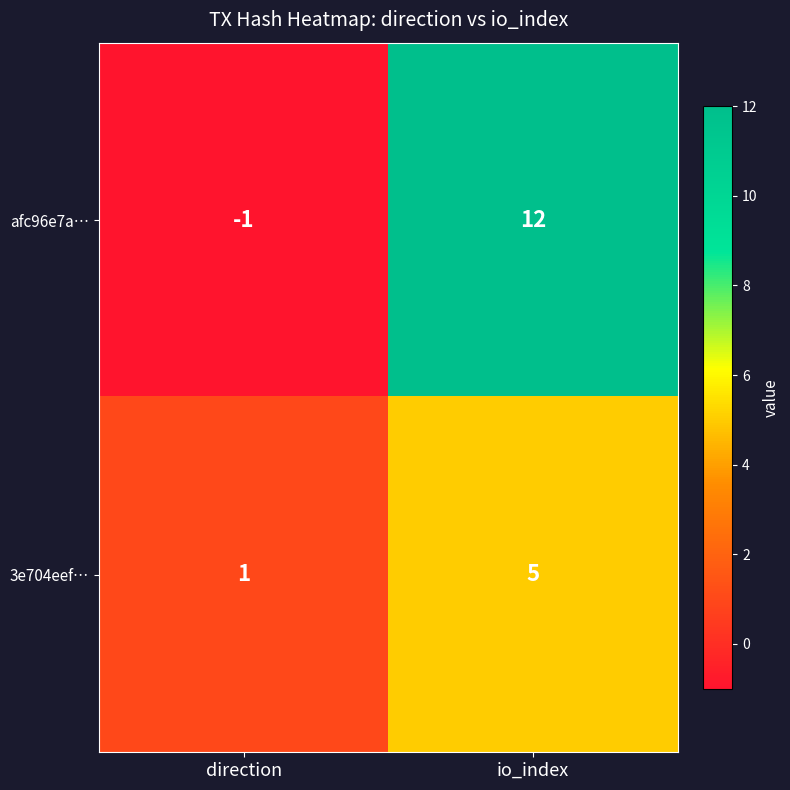

What is the smallest value displayed?

-1